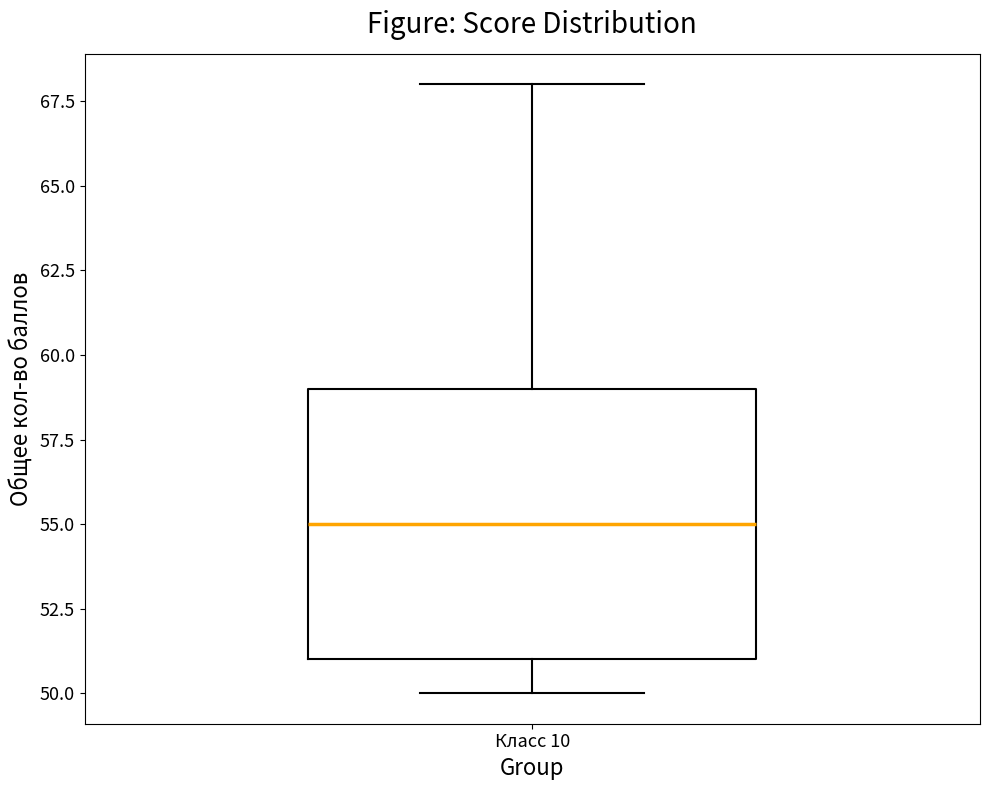

Where does the median line of the box for Класс 10 sit on the y-axis? The values are not printed on the chart, so give them approximately, as read against the axis.

55